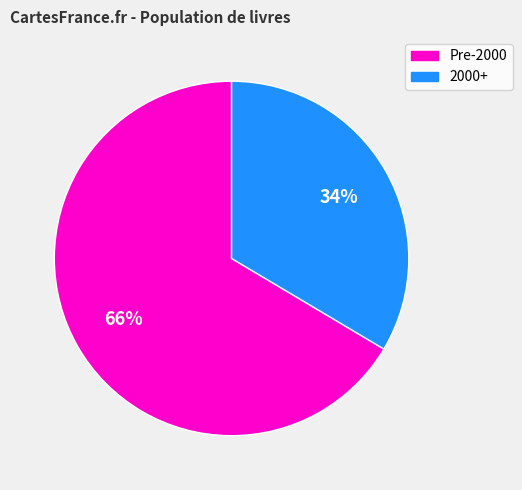

Does any single category account for the majority?

Yes